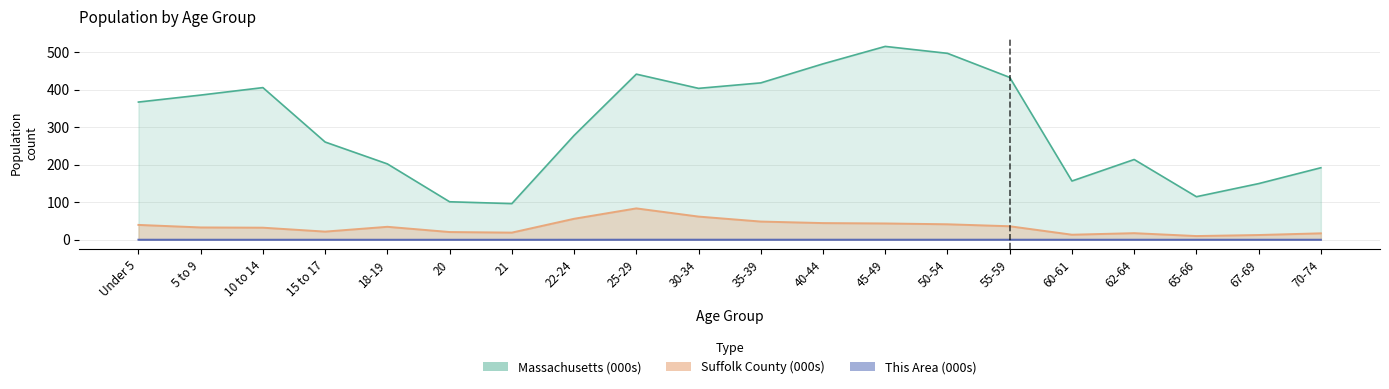

Which series has the largest total across all categories?

Massachusetts